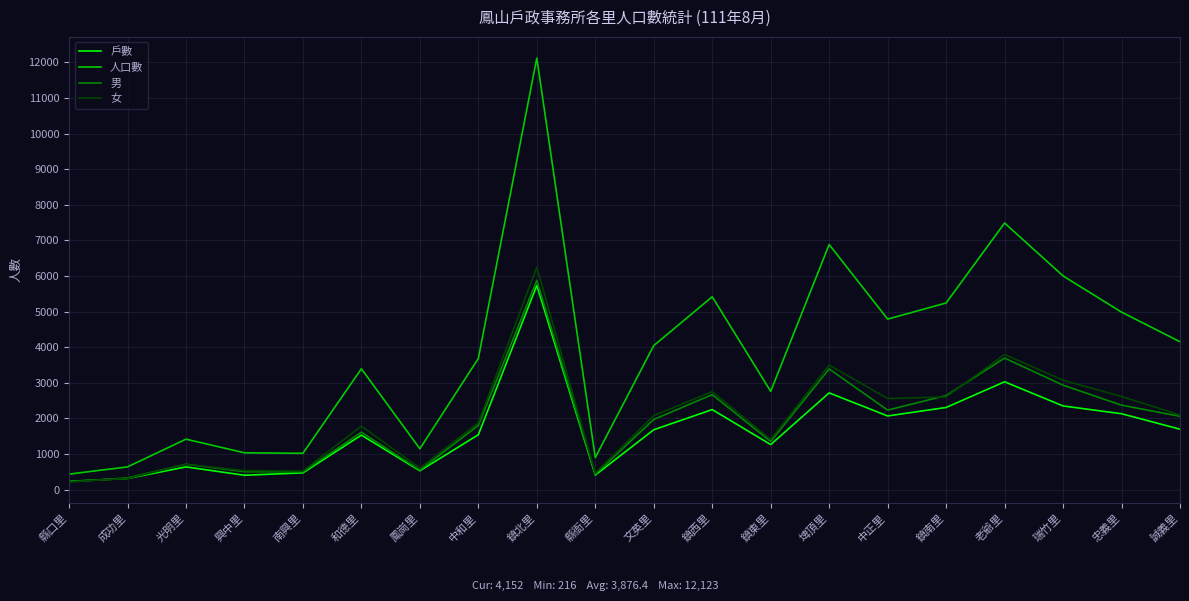

The value of 人口數 at 誠義里 is 4152. True or false?

True